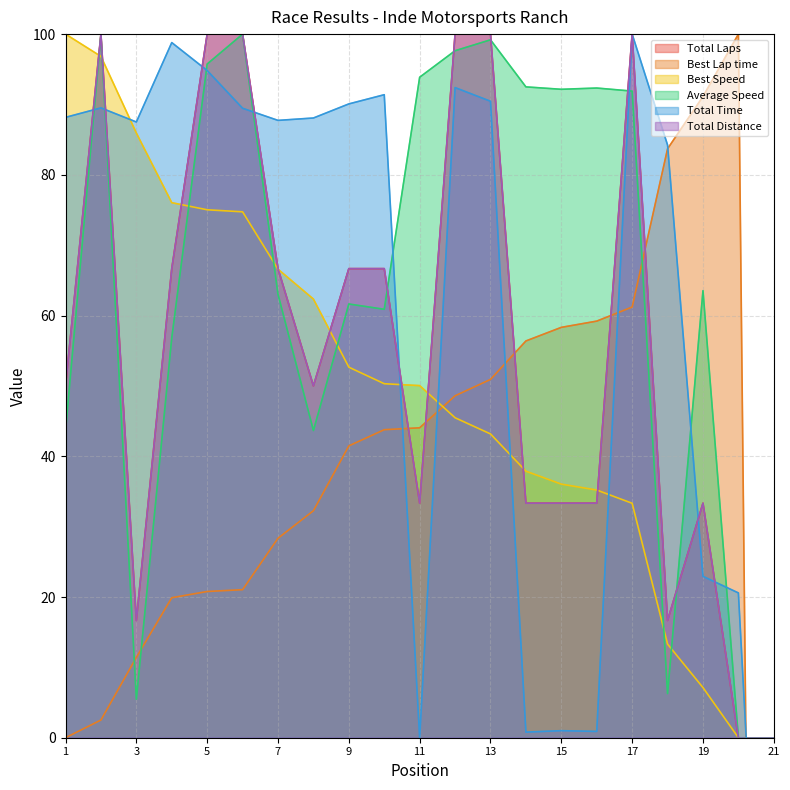

Is it true that Total Distance equals -57.1 at 20?

False